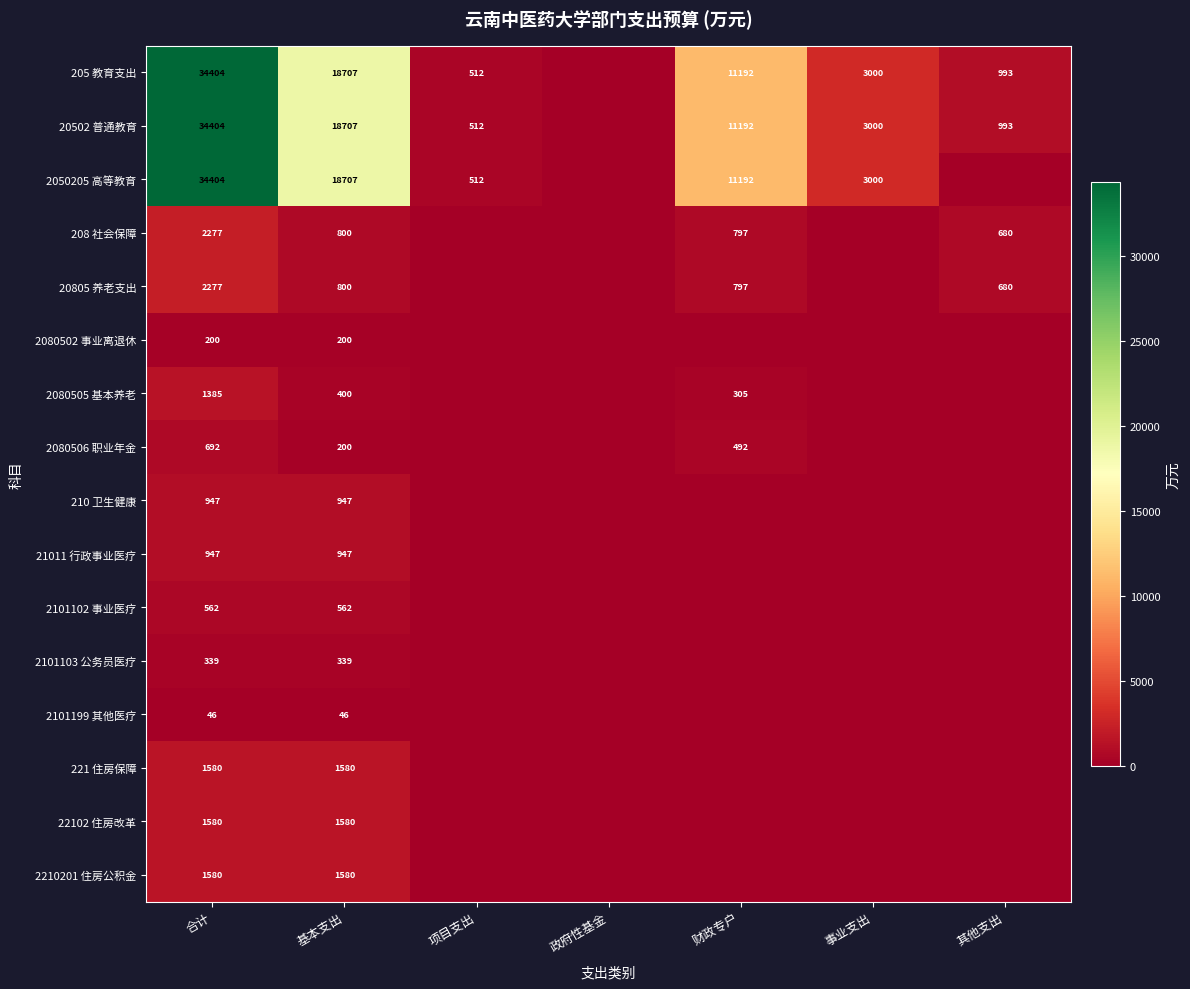

Between 合计 and 财政专户, which is larger?

合计